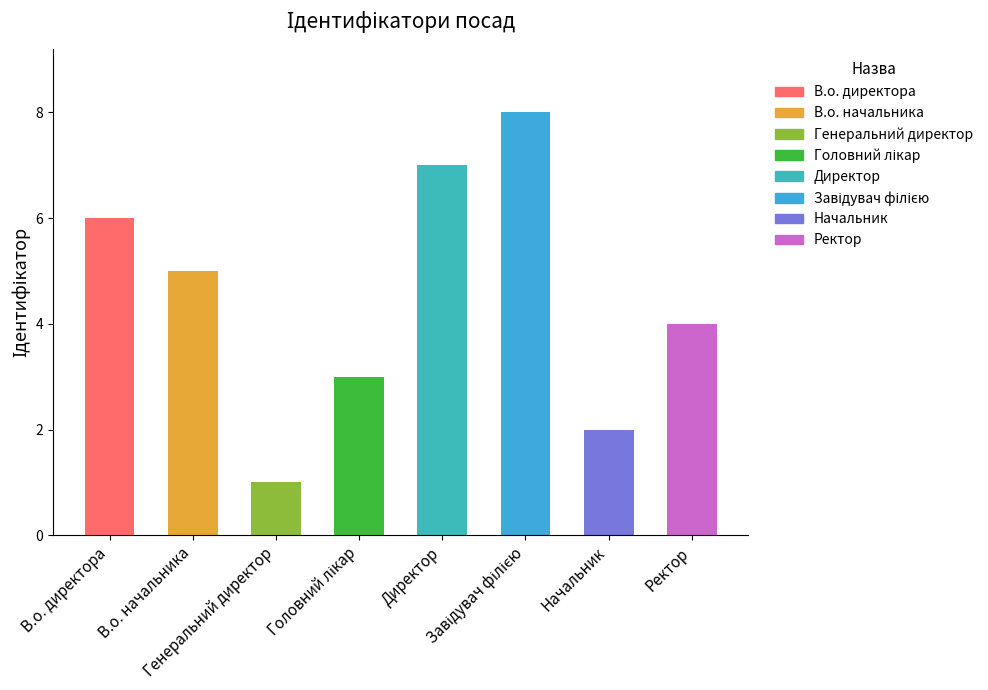

Reading right to left, list all the values displayed in this chart.

4	2	8	7	3	1	5	6